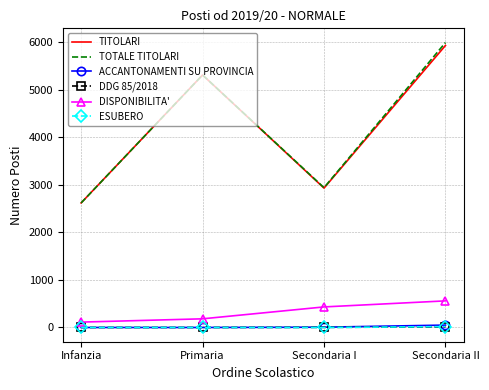

At which label is DISPONIBILITA' closest to 336?

Secondaria I